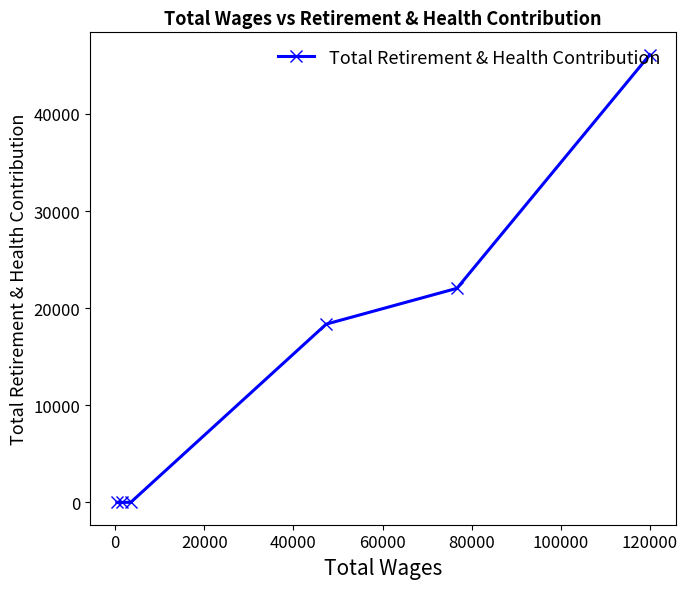

How many lines are shown in the chart?

1